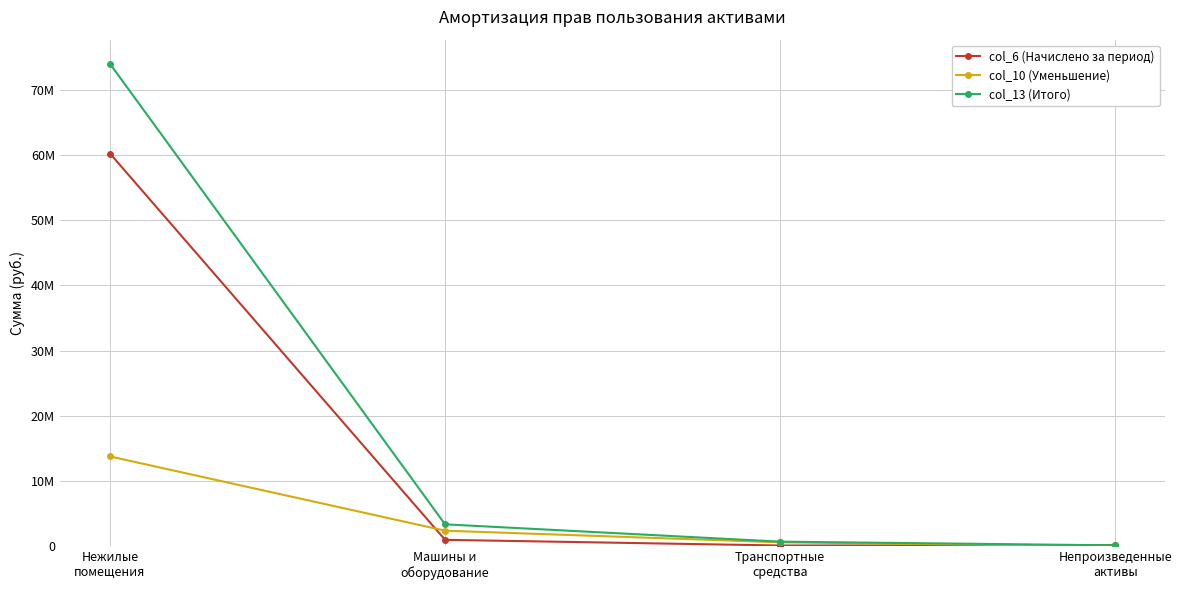

Which series has the widest spread of values?

col_13 (Итого)